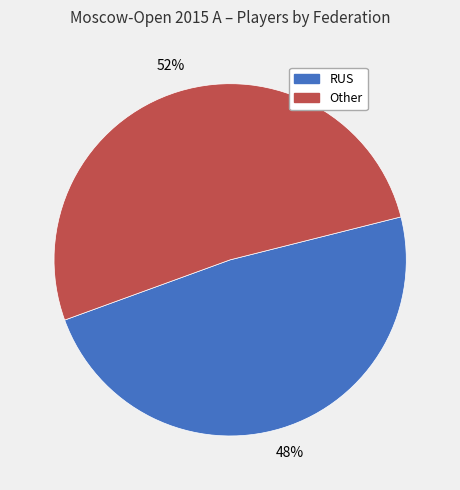

What is the ratio of the value at Other to the value at RUS?

1.1